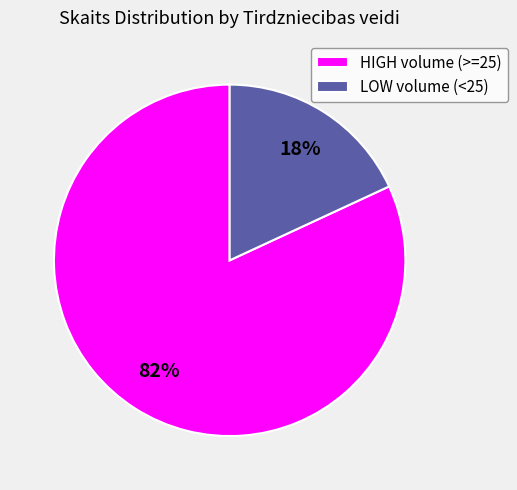

Which has a higher value, HIGH volume (>=25) or LOW volume (<25)?

HIGH volume (>=25)